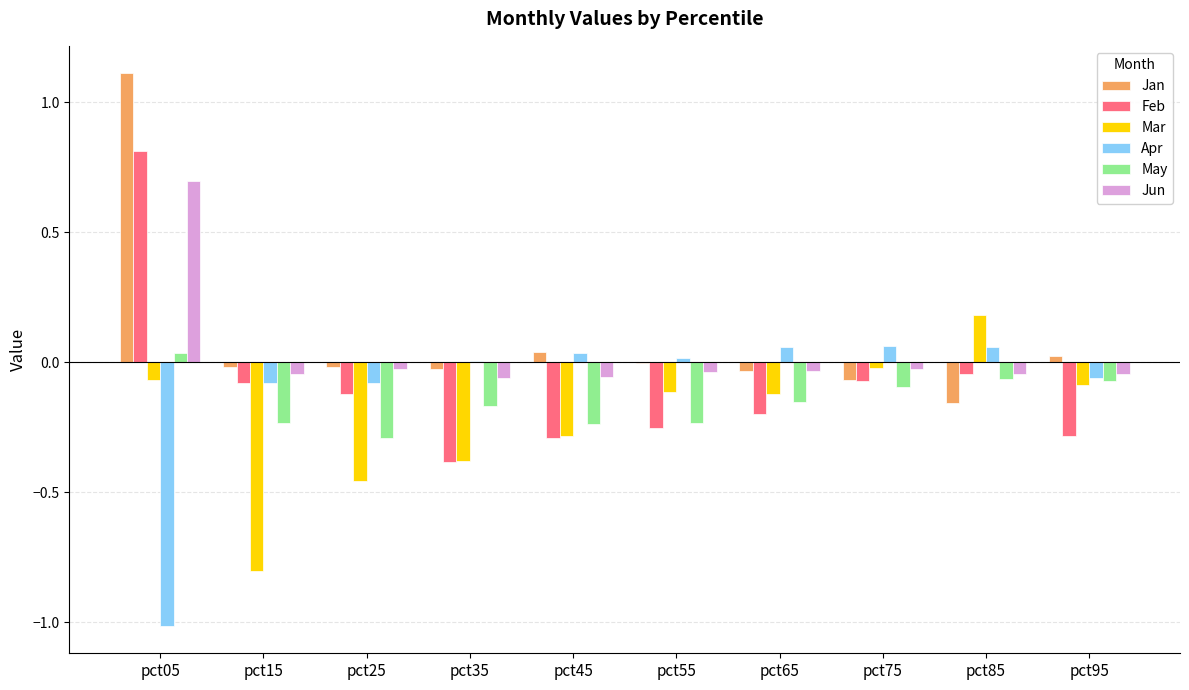

How many values in the Mar series exceed 0?

1